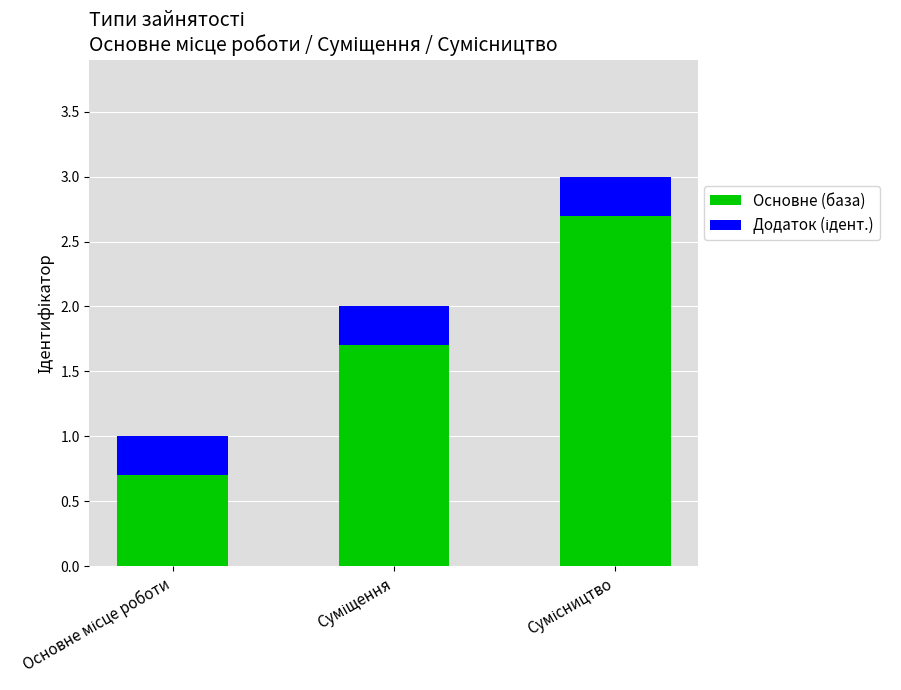

What is the lowest value of the Основне (база) series?

0.7